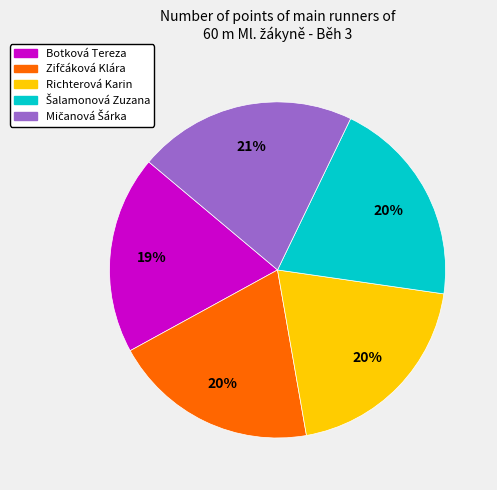

How many segments does this pie chart have?

5